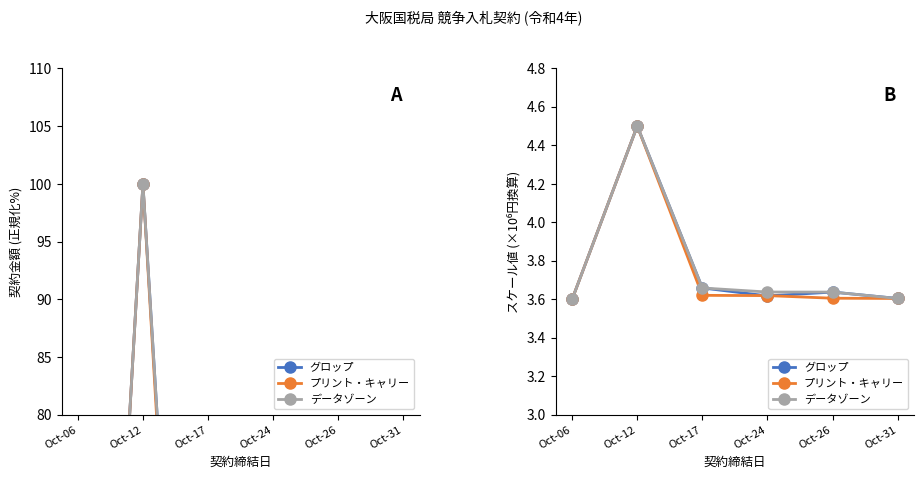

What is the sum of the データゾーン values at Oct-12 and Oct-26?

8.1